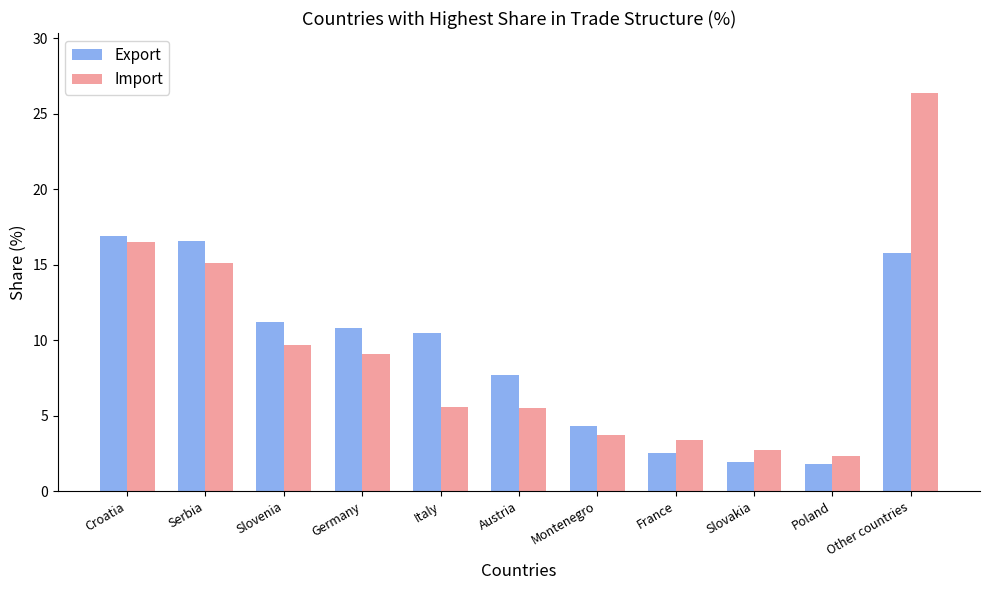

List the series in order of their peak value, highest first.

Import, Export